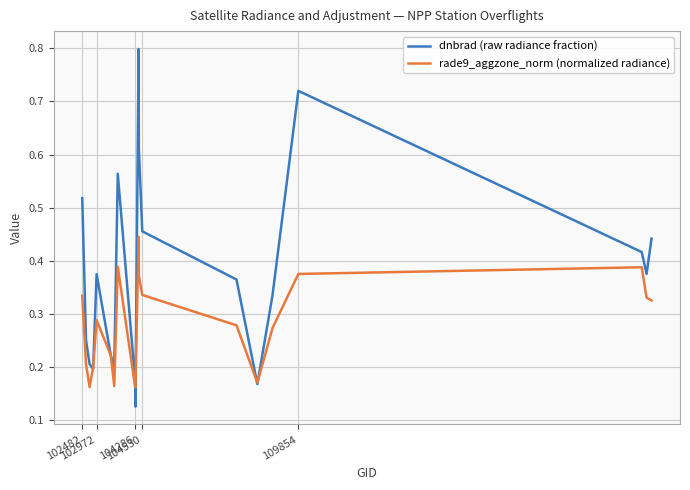

List the series in order of their peak value, lowest first.

rade9_aggzone_norm (normalized radiance), dnbrad (raw radiance fraction)